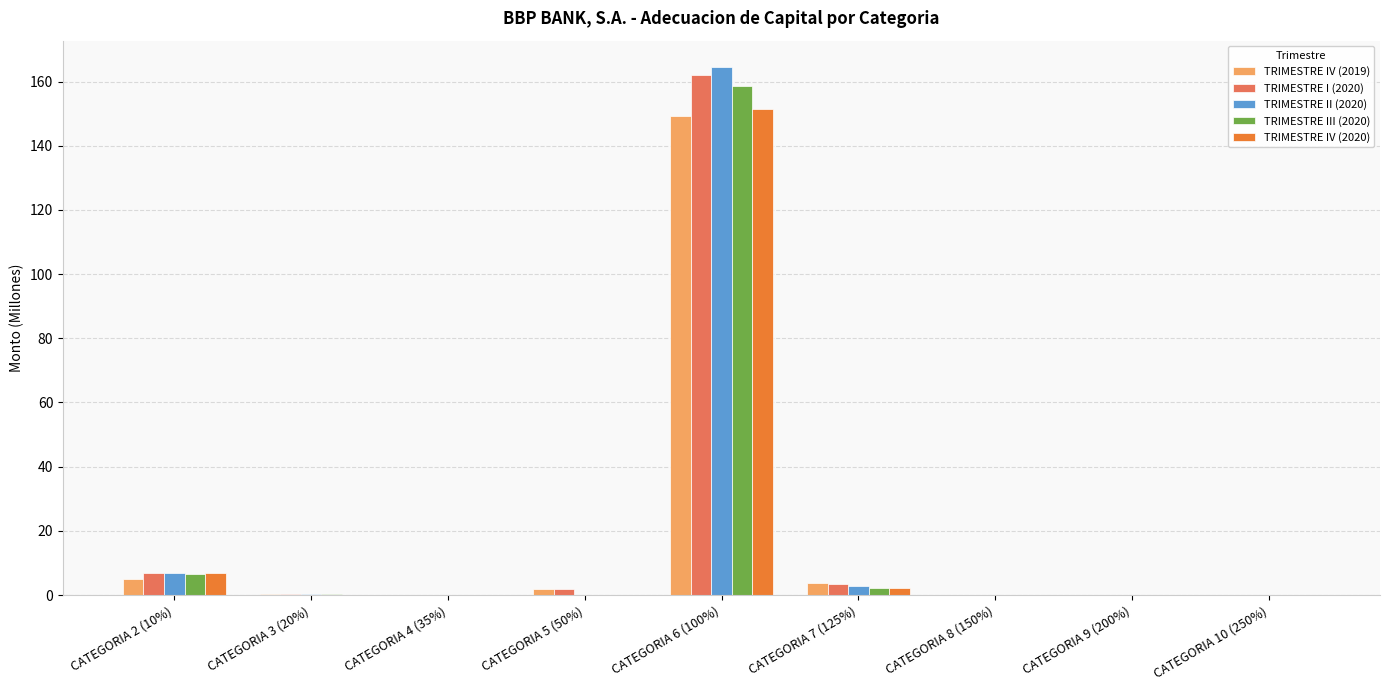

What is the sum of all TRIMESTRE IV (2020) values?

160.6